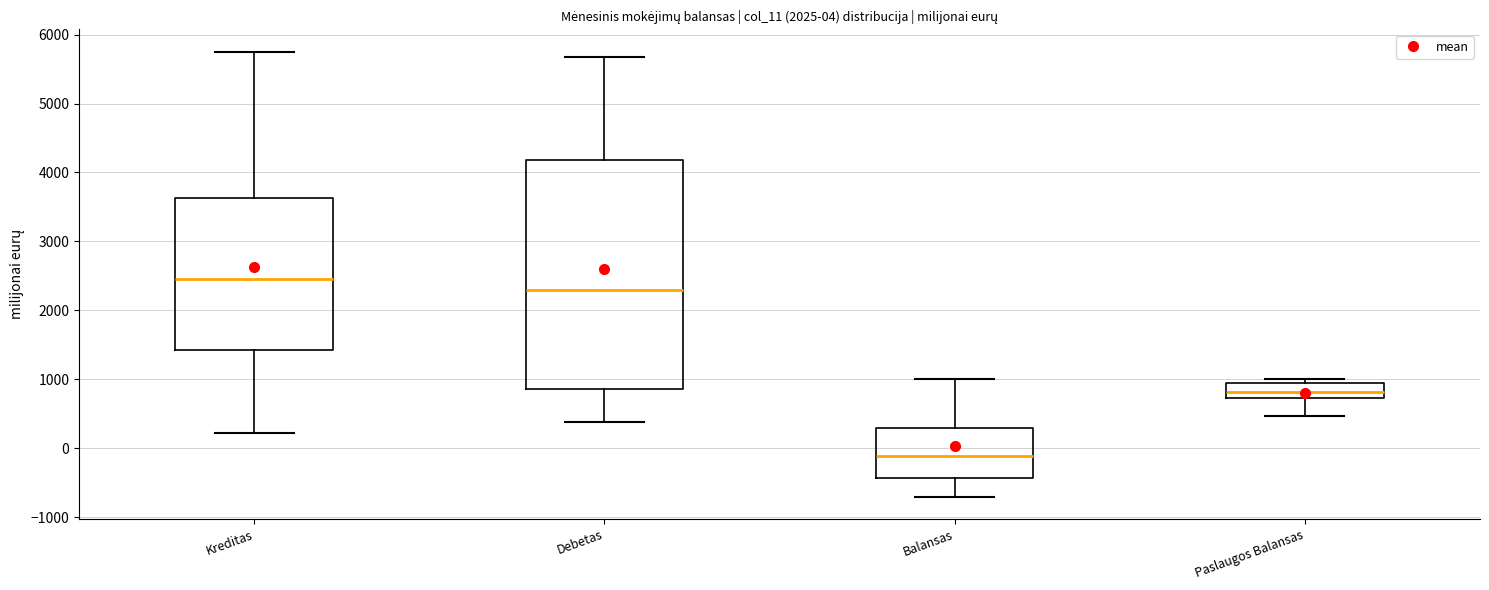

Which box's median line is the lowest?

Balansas